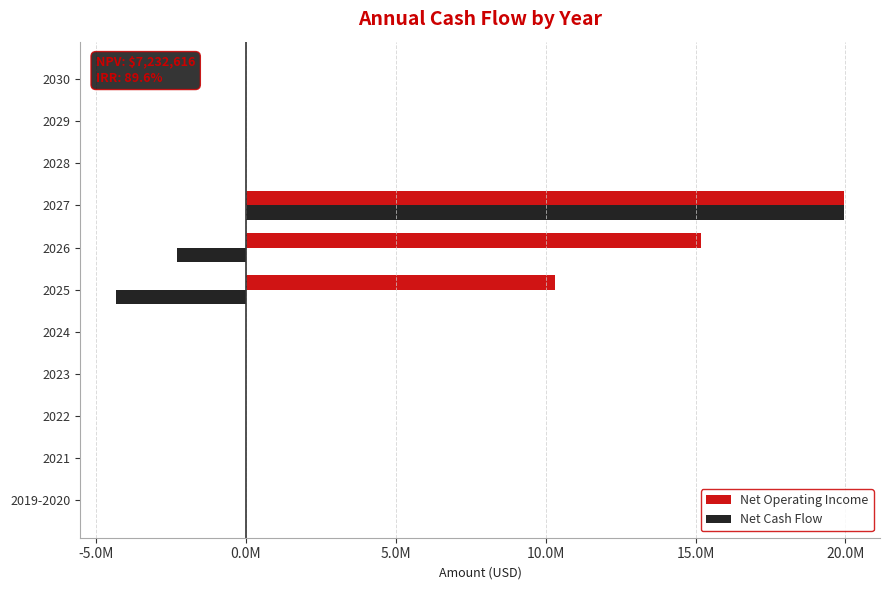

What is the difference between the maximum and second lowest values in the Net Cash Flow series?

22248722.4